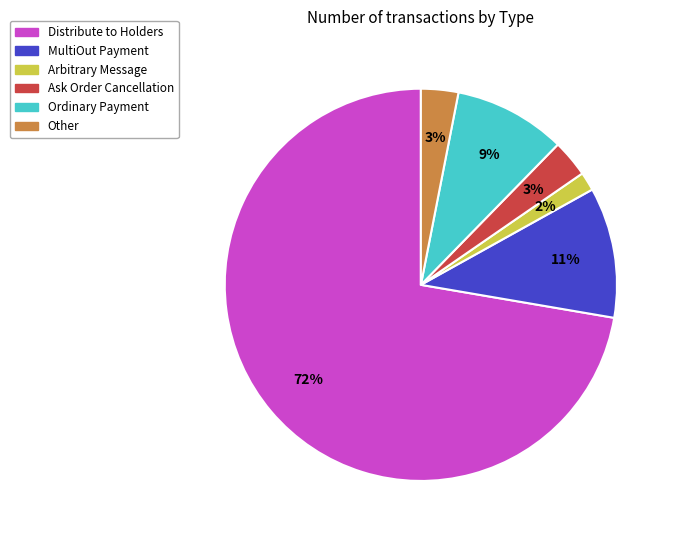

The Other slice represents 3% of the pie. True or false?

True